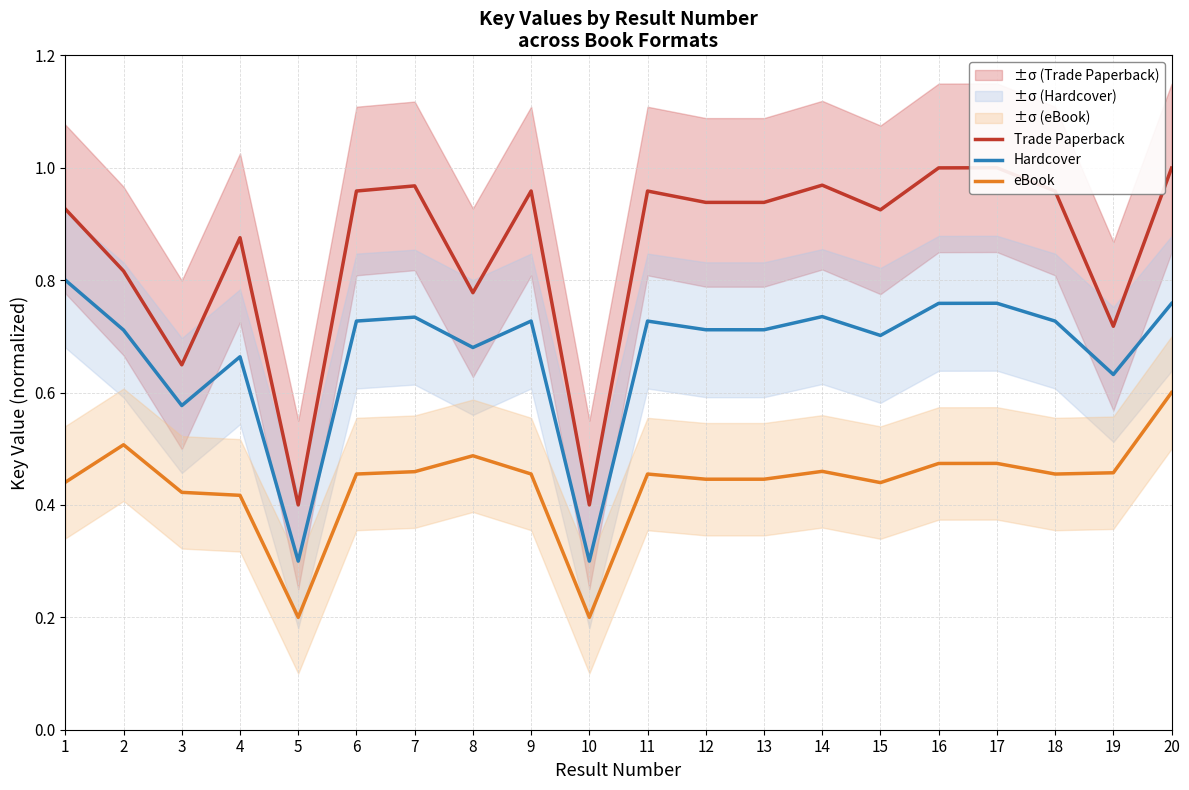

How many interior local valleys does the eBook series have?

5